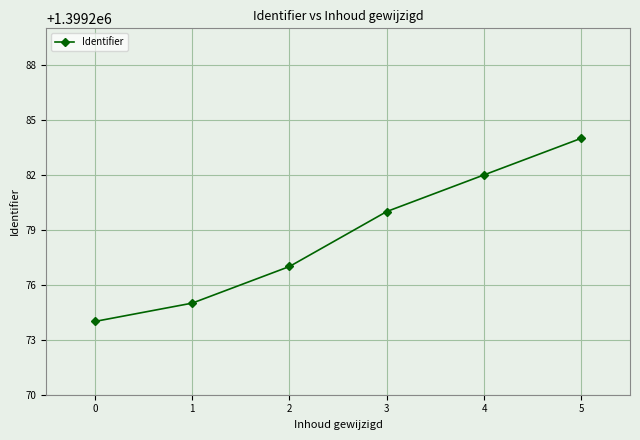

Where is the data nearest to the value 1399279?

3